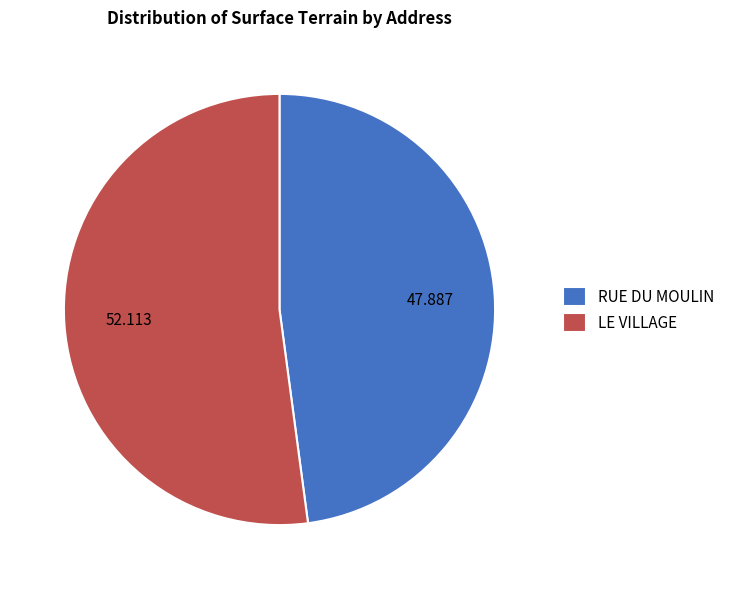

Combined, do LE VILLAGE and RUE DU MOULIN account for over 50%?

Yes